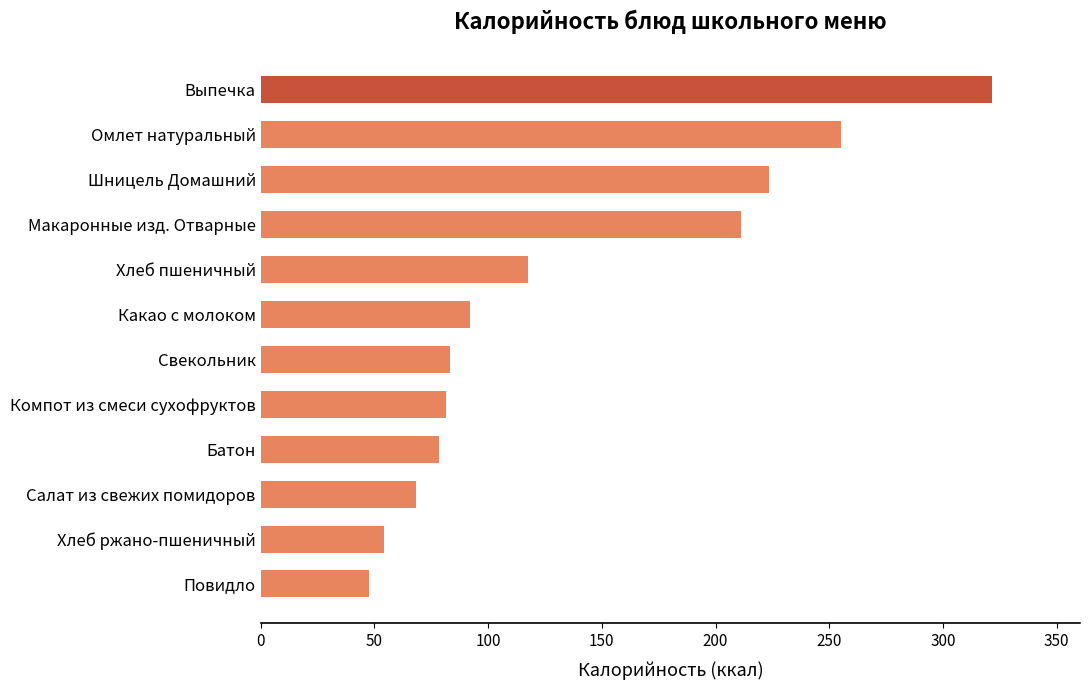

What is the difference between the maximum and minimum values?

273.9